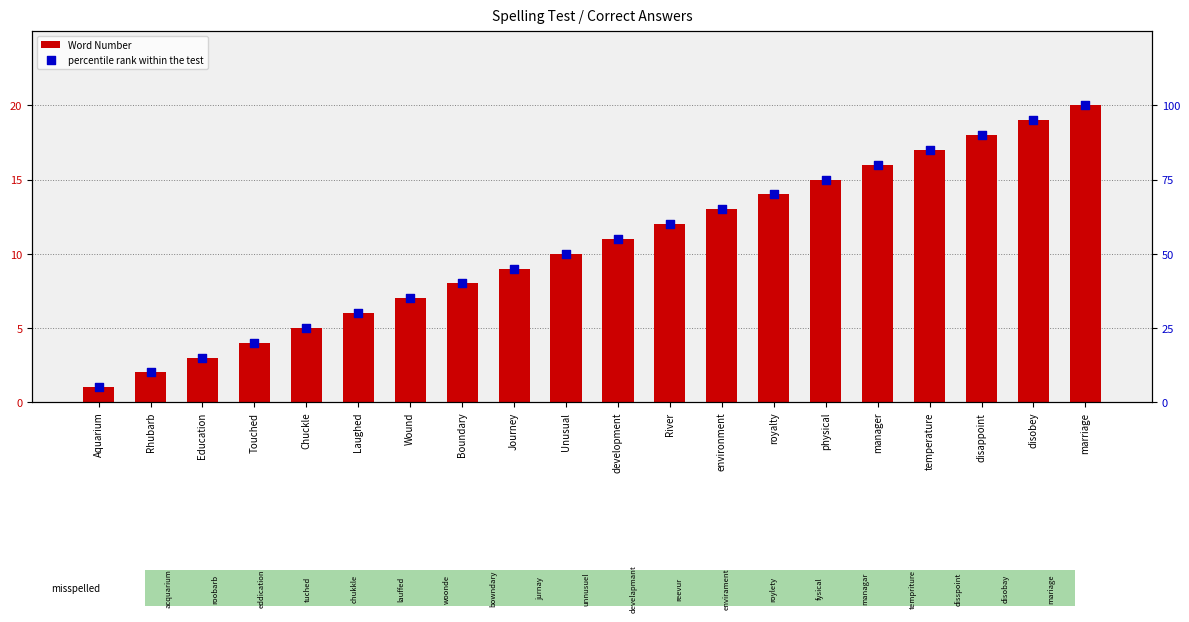

Is the value of Word Number at manager greater than the value of percentile rank within the test at Chuckle?

No